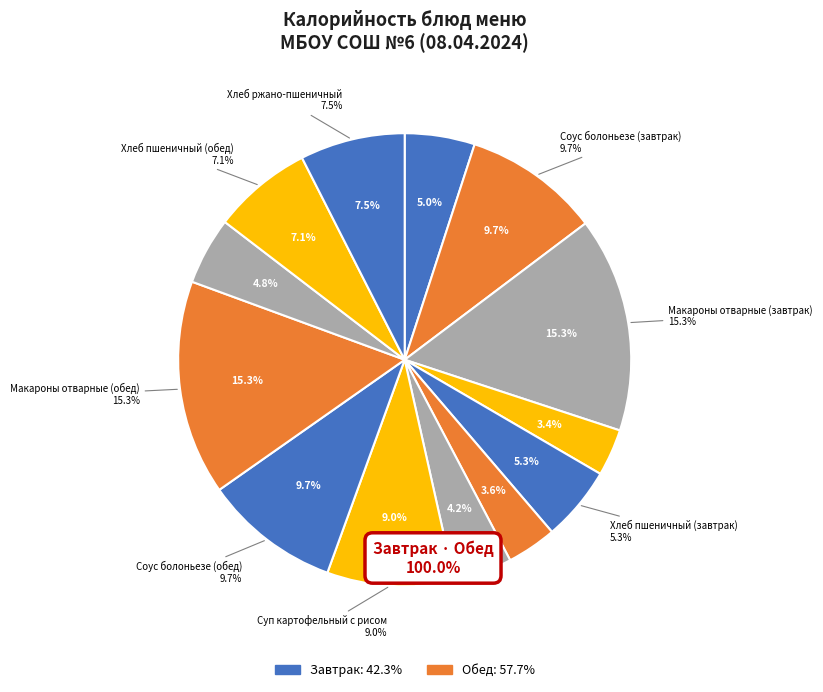

Is there a majority slice in this chart?

No